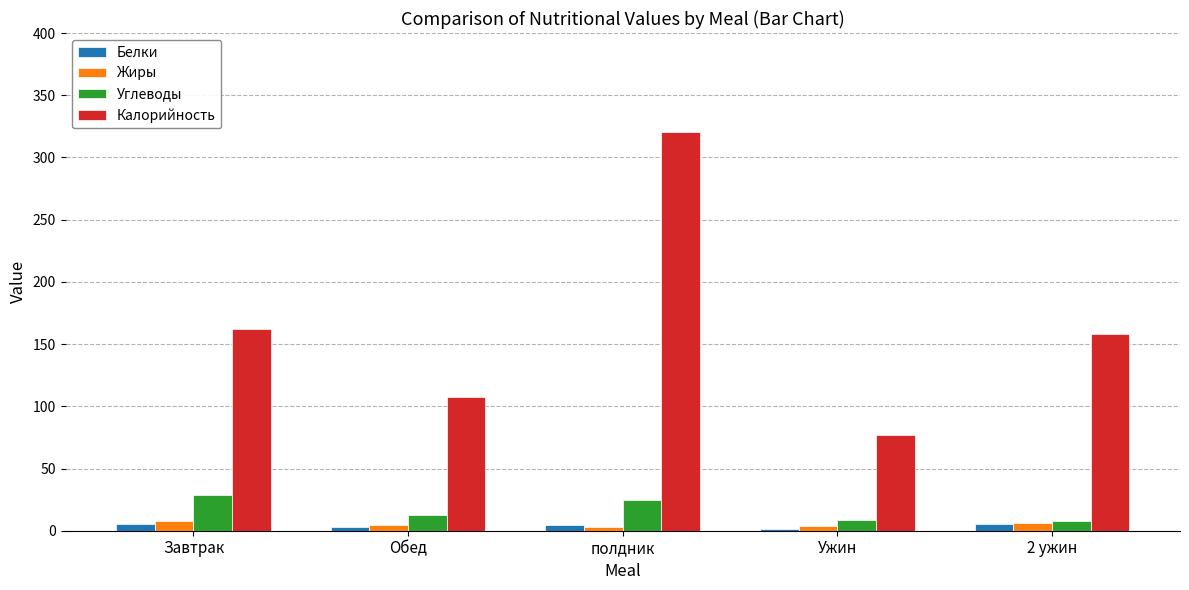

How many data points in Калорийность are less than 158?

2